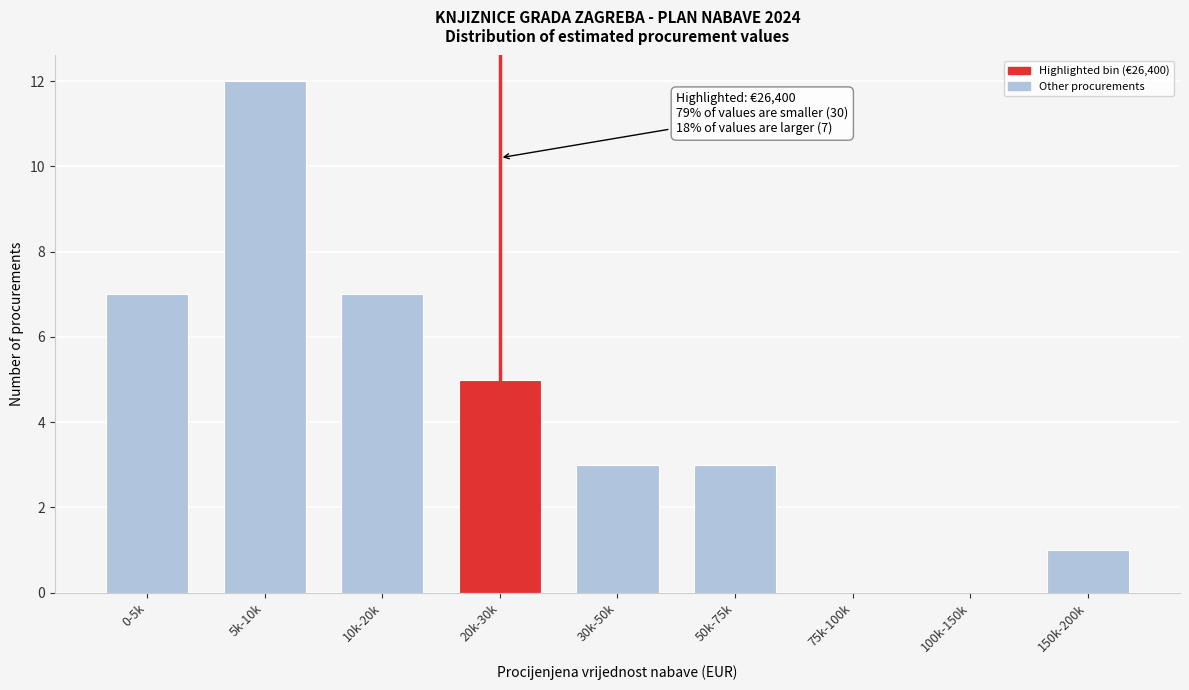

Reading right to left, what are all the values shown in this chart?

150k-200k=1	100k-150k=0	75k-100k=0	50k-75k=3	30k-50k=3	20k-30k=5	10k-20k=7	5k-10k=12	0-5k=7